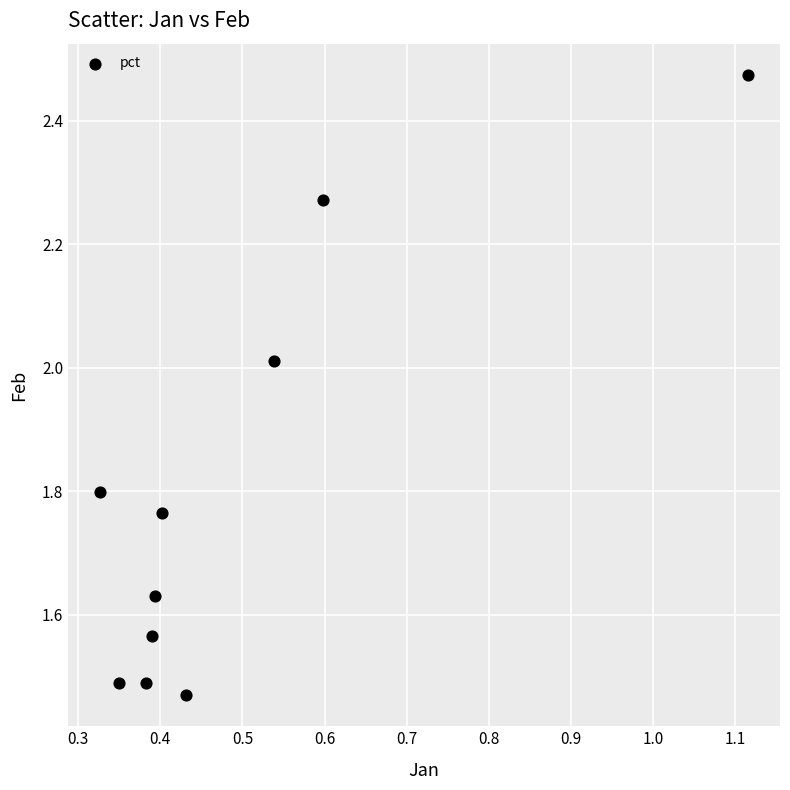

What is the range of X values (max minus min)?

0.8